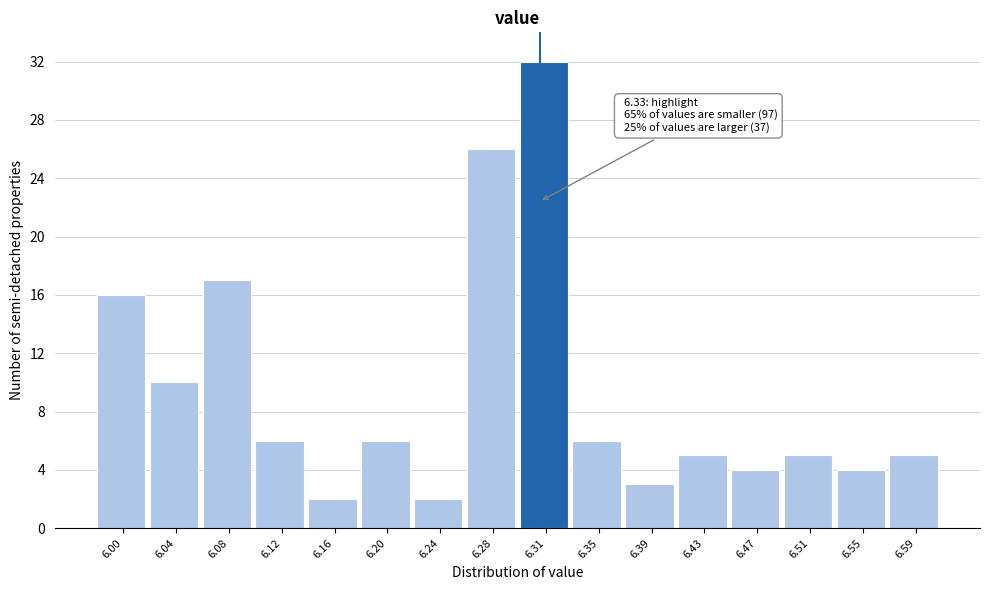

Reading left to right, transcribe all the data shown in this chart.

16	10	17	6	2	6	2	26	32	6	3	5	4	5	4	5